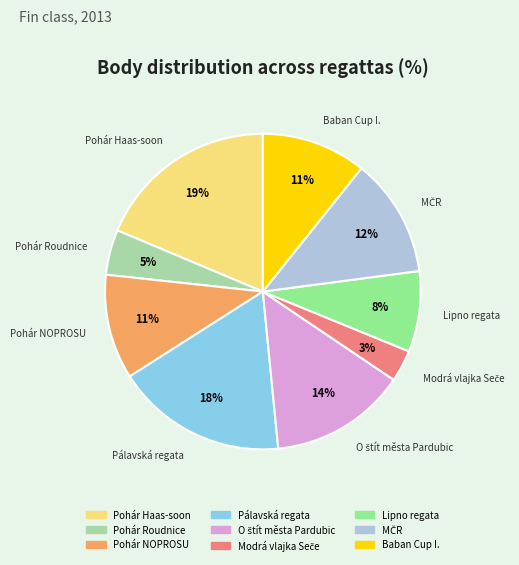

Which has a higher value, Pohár Haas-soon or Baban Cup I.?

Pohár Haas-soon